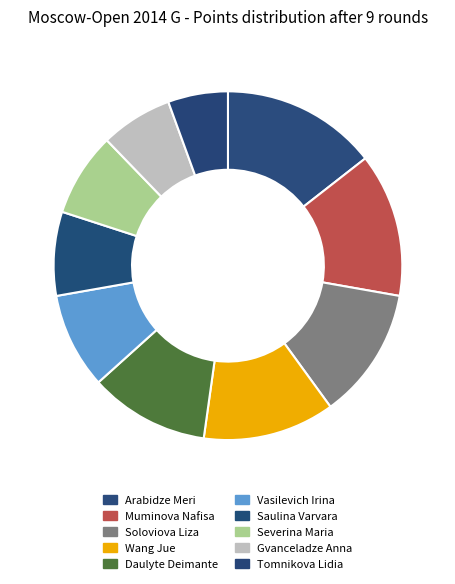

What percentage is the Severina Maria slice, to the nearest percent?

8%